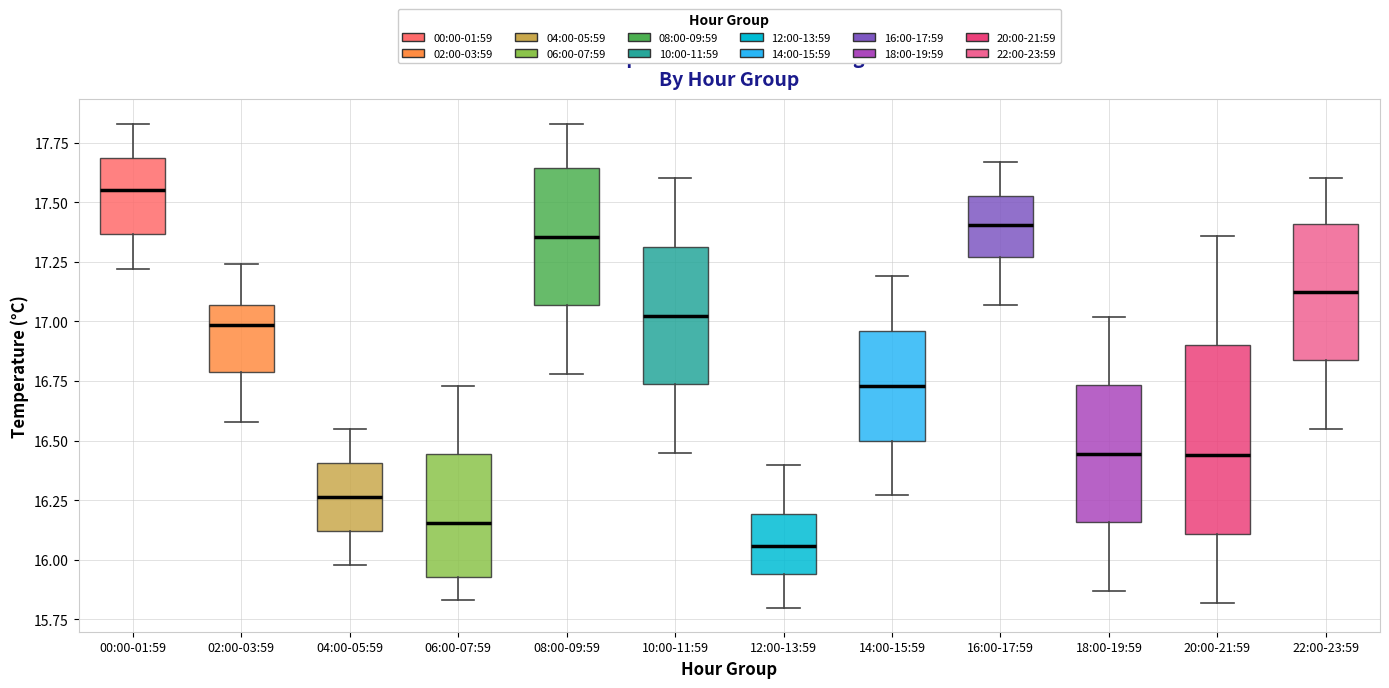

Comparing the boxes themselves (not the whiskers), which one is the tallest?

20:00-21:59